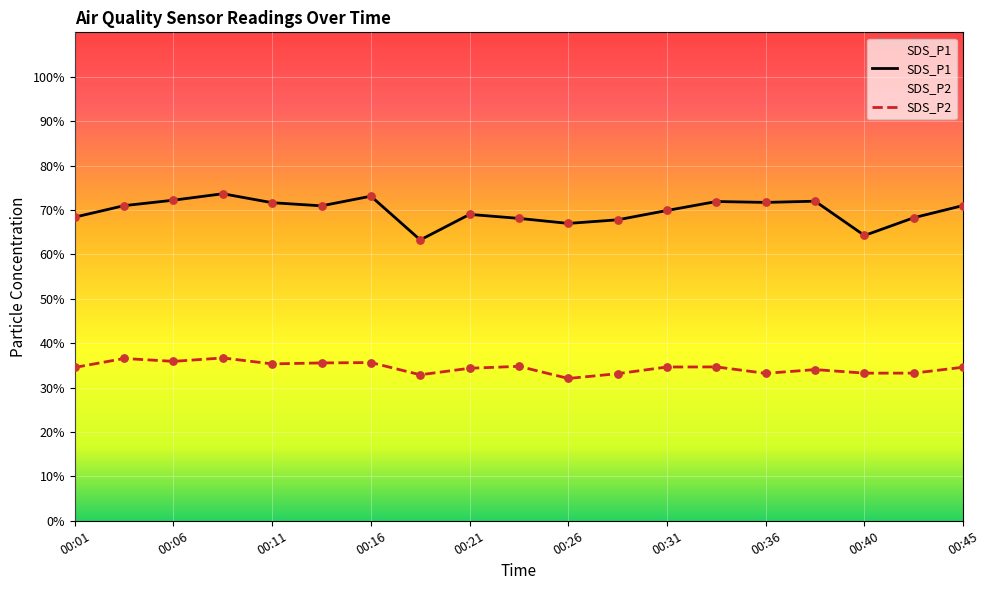

Which series has the largest Y range (max minus min)?

SDS_P1